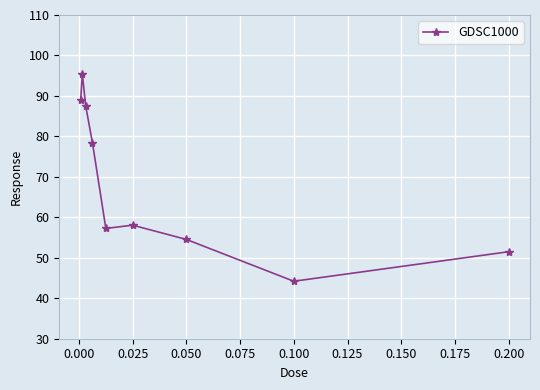

What is the smallest value displayed?

44.2